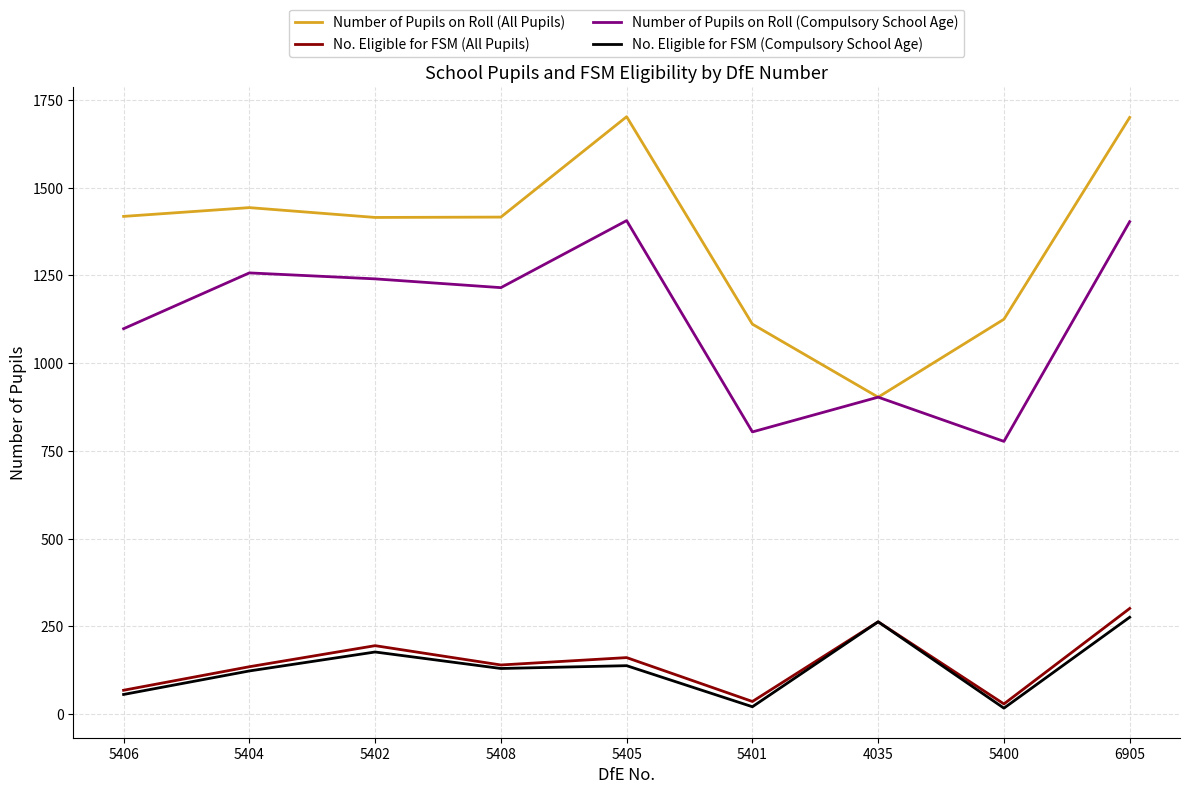

How many No. Eligible for FSM (Compulsory School Age) values are between 56 and 177?

5